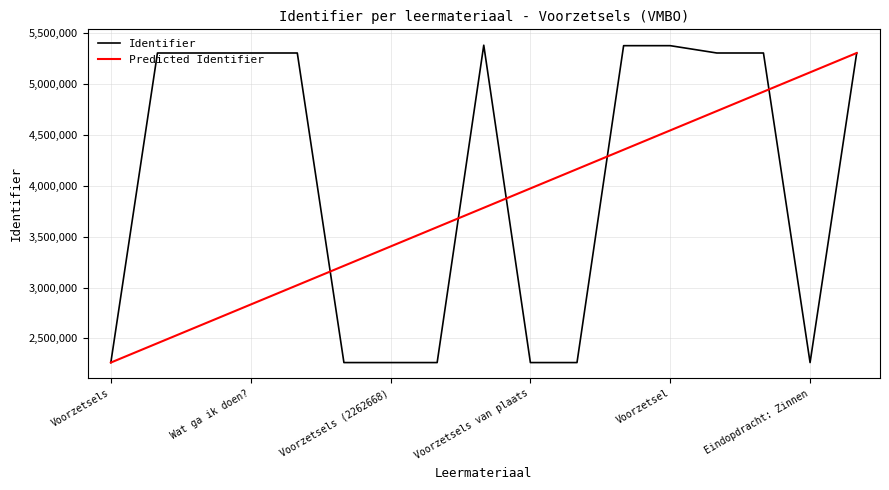

True or false: the data shows 1784649 at Terugkijken.

False